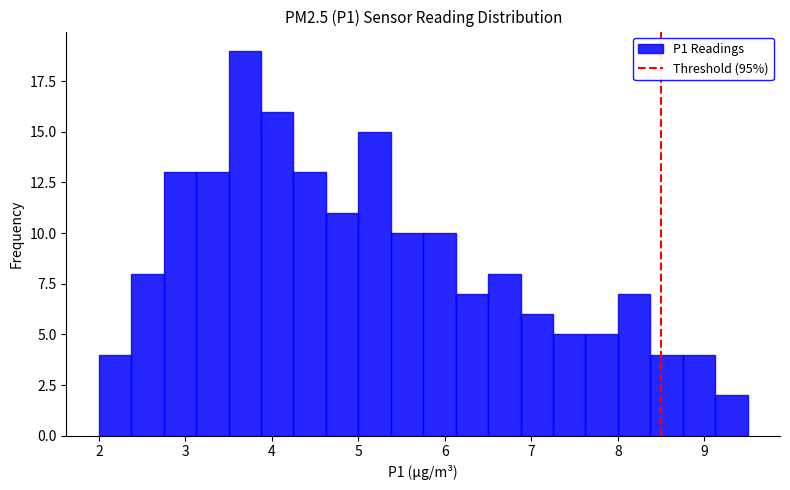

Read against the x-axis, roughly where is the centre of the tallest bar?

3.7